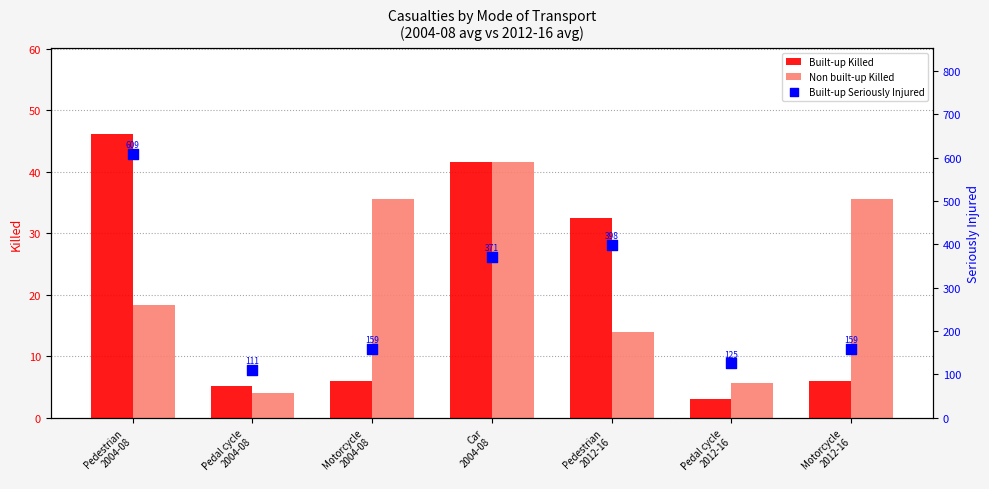

What is the total value across all series at Motorcycle
2012-16?

200.6